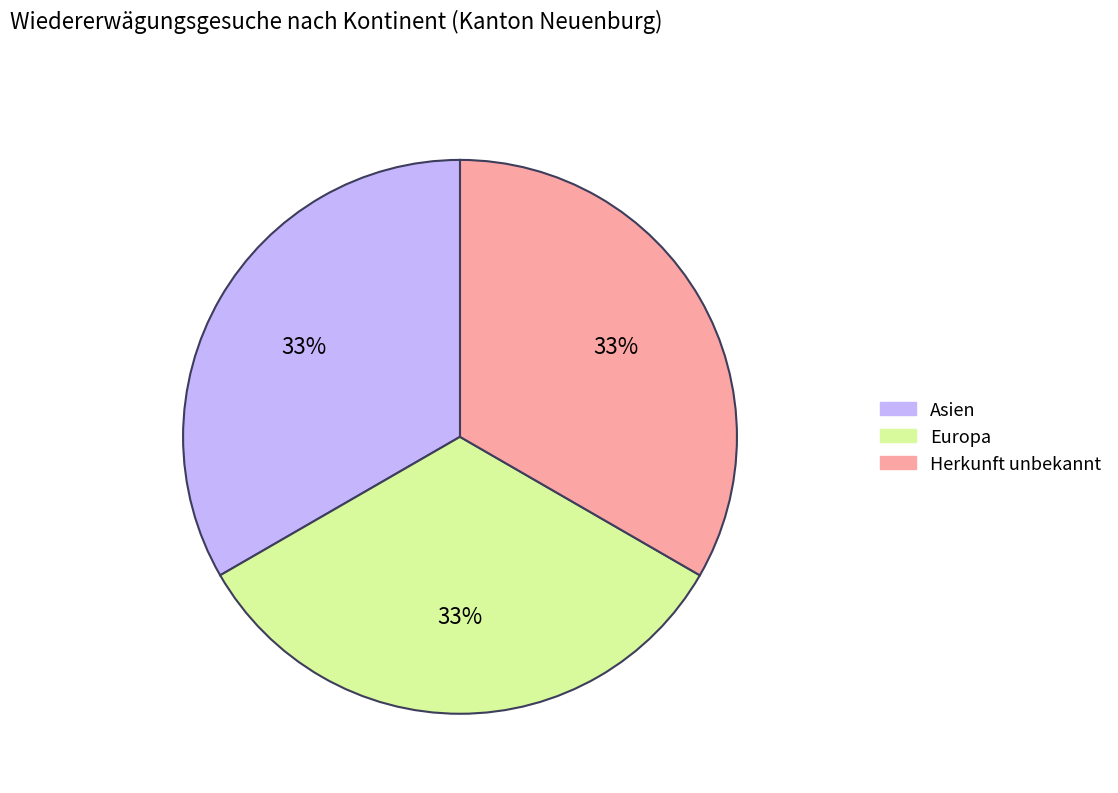

To the nearest percent, what percentage of the pie is Europa?

33%